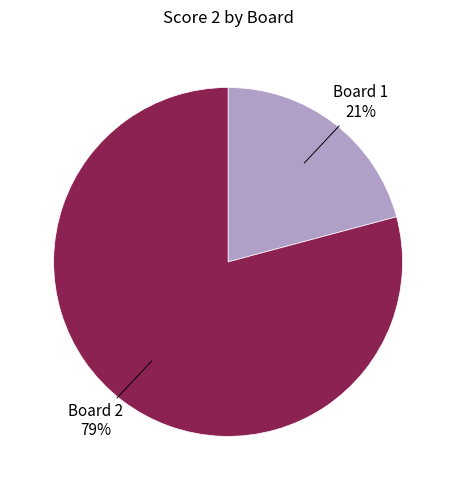

Which slice is the smallest?

Board 1 21%